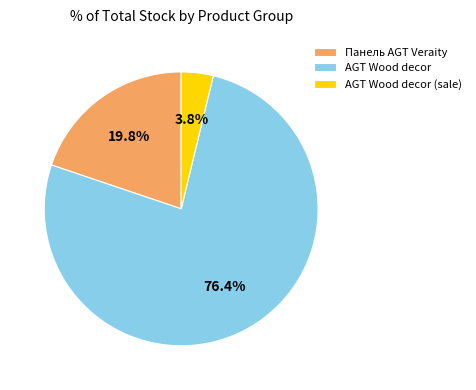

Which has a higher value, Панель AGT Veraity or AGT Wood decor (sale)?

Панель AGT Veraity